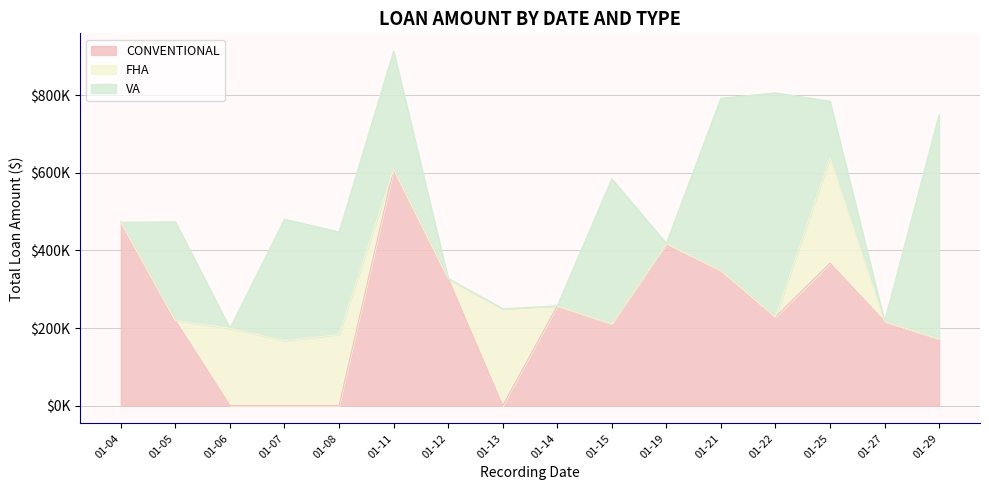

What are all the series names shown in the legend?

CONVENTIONAL, FHA, VA